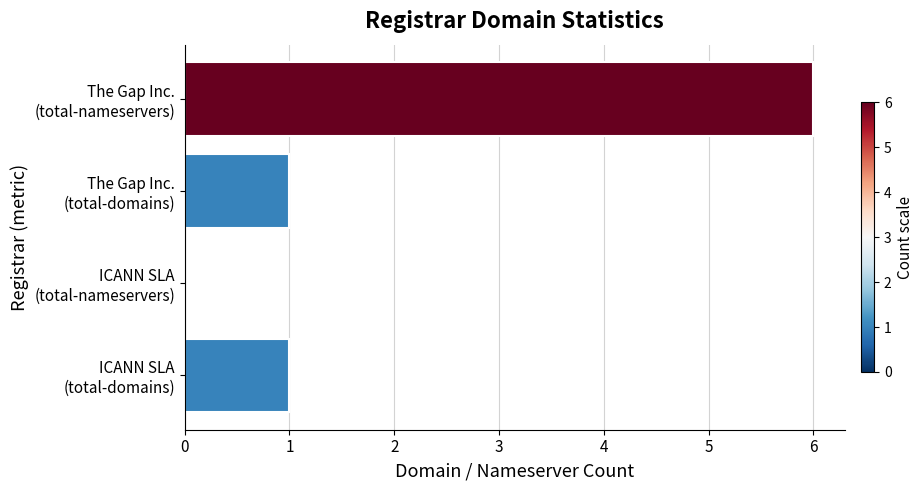

What is the sum of all values?

8